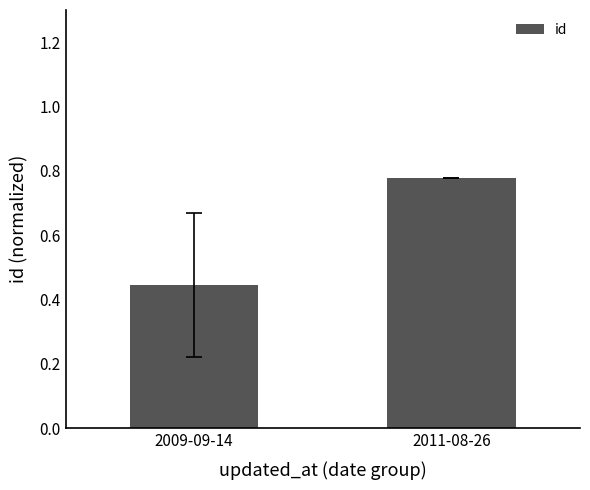

How many categories are shown in the chart?

2